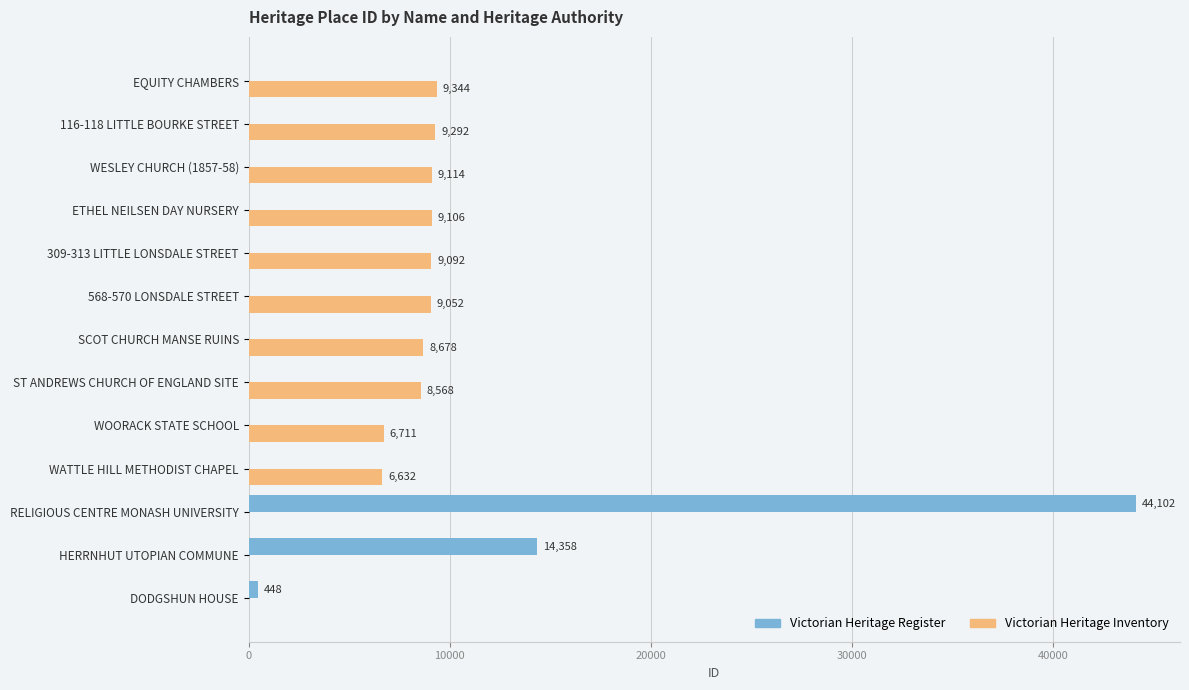

Between 568-570 LONSDALE STREET and 309-313 LITTLE LONSDALE STREET, which series saw the biggest shift?

Victorian Heritage Inventory